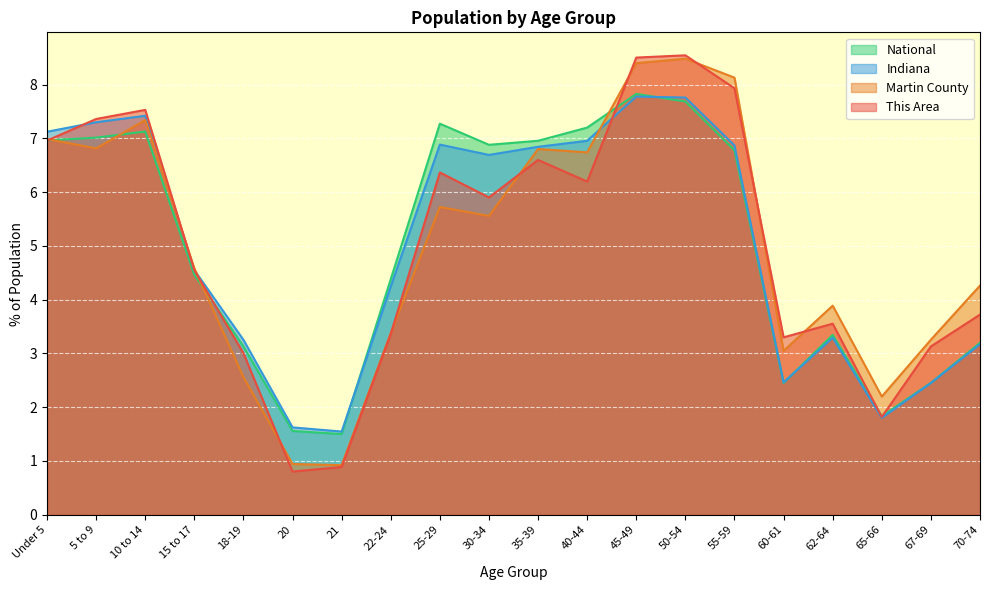

Where is Indiana nearest to the value 4?

22-24